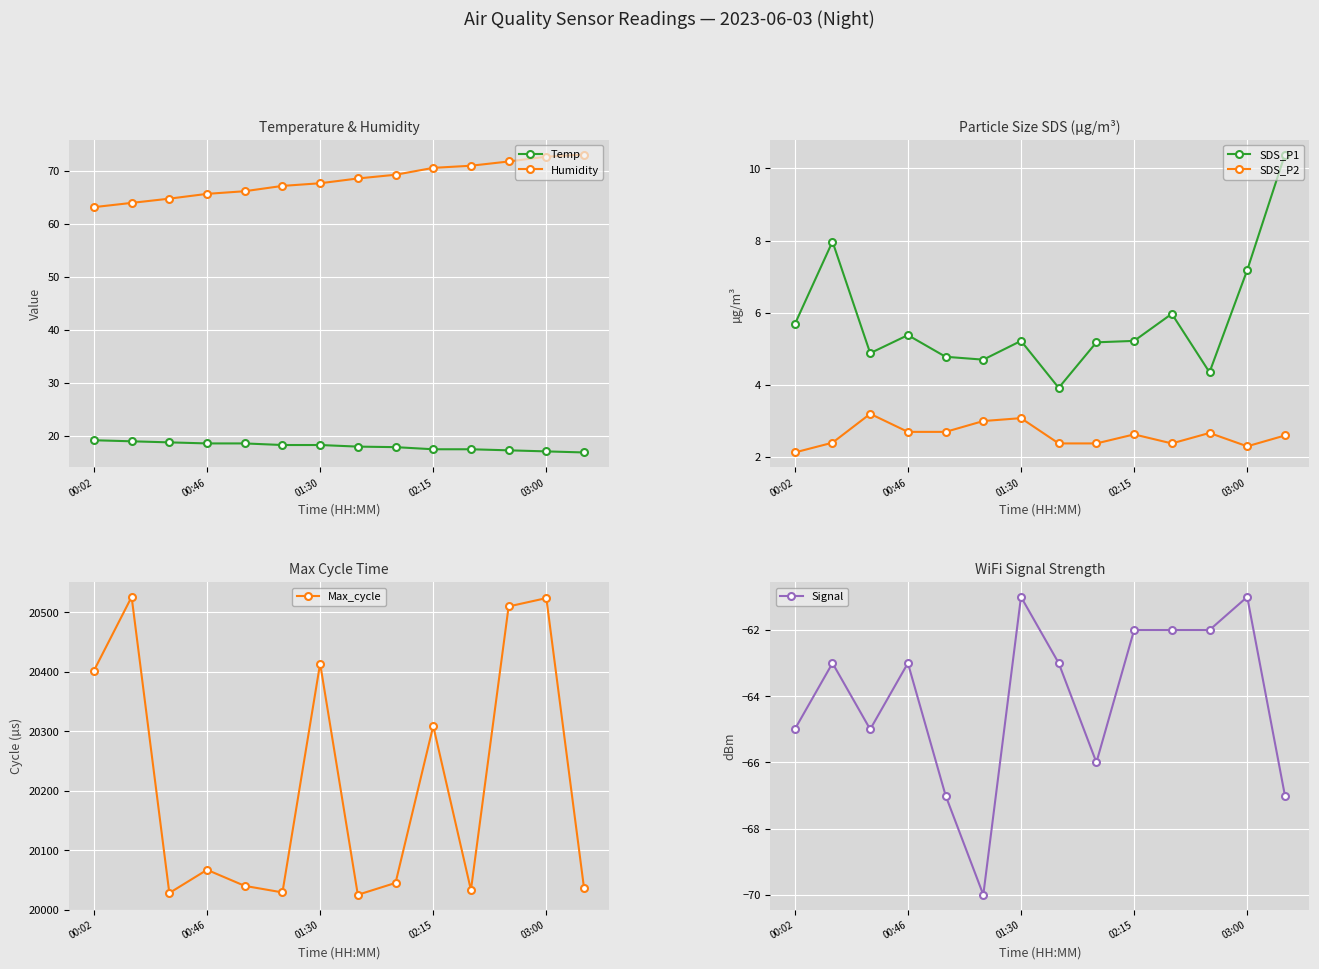

What is the label of the 1st point from the left?

00:02